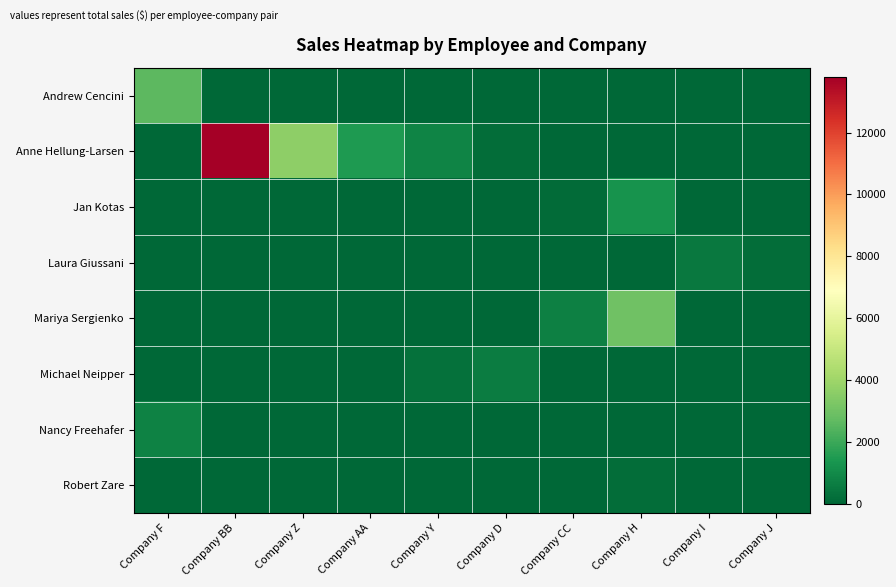

How many categories are shown in the chart?

10